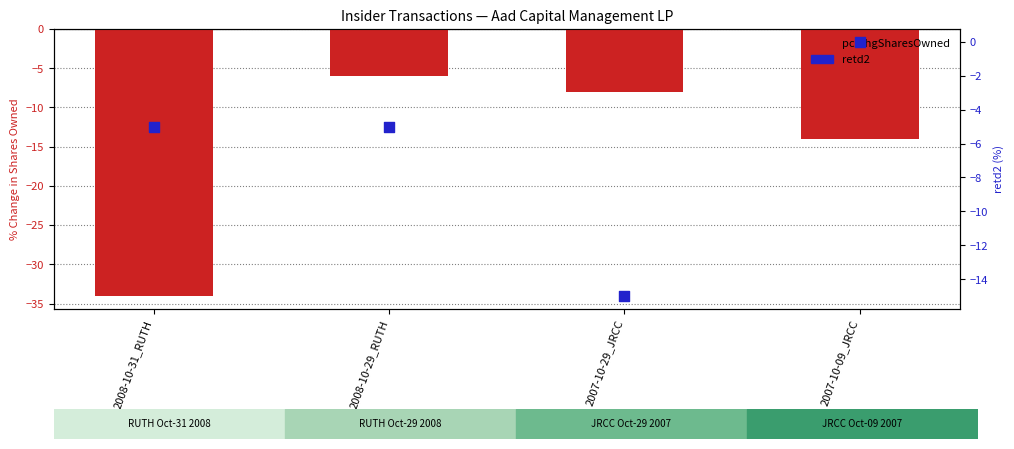

At how many categories does at least one series exceed -26?

4